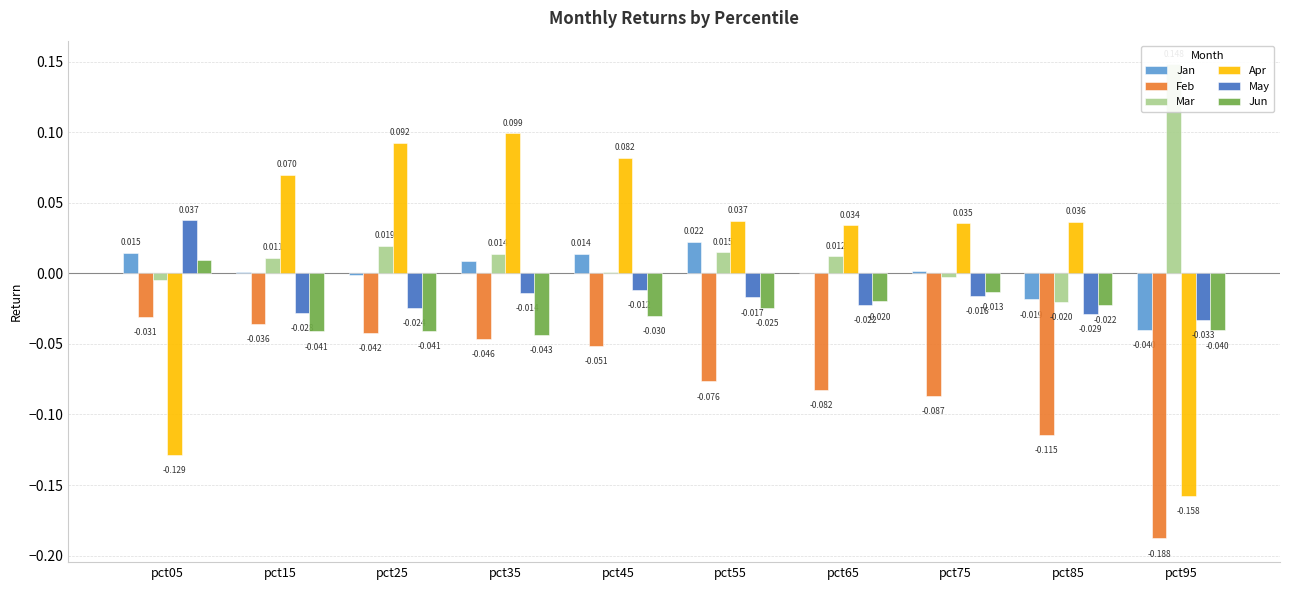

Which label corresponds to the smallest value in the chart?

pct95